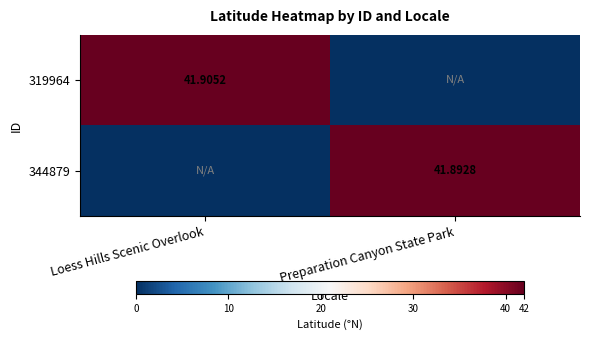

At which category is the sum across all series the highest?

Loess Hills Scenic Overlook